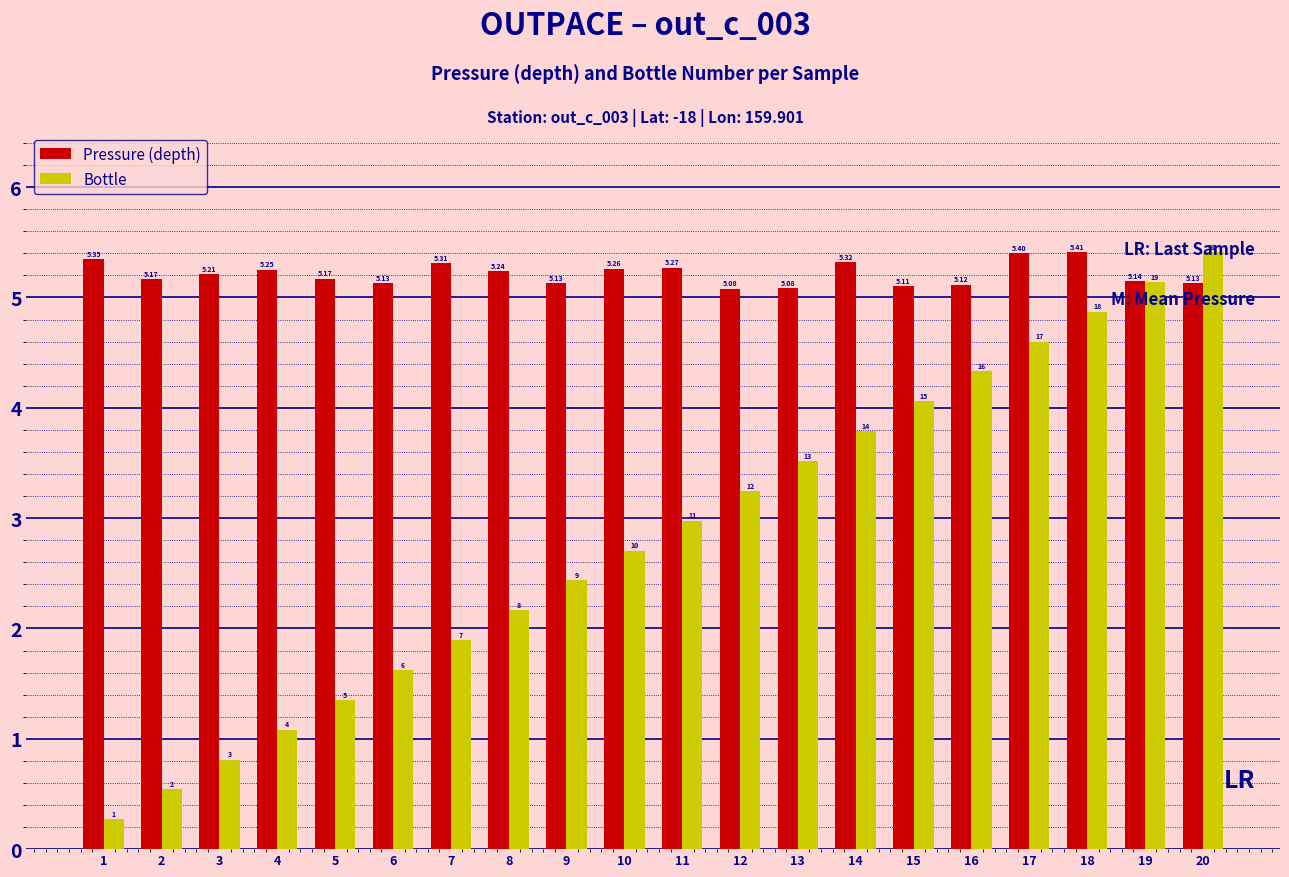

Is the value of Bottle at 4 greater than the value of Pressure (depth) at 14?

No